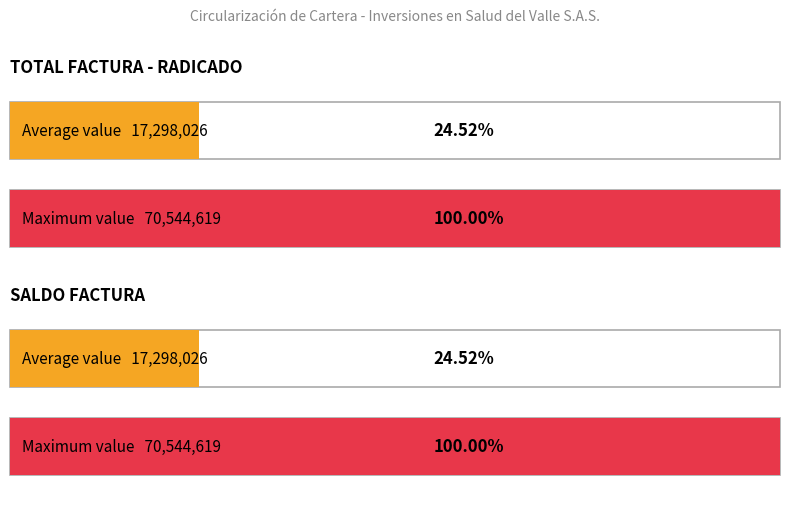

Rank the series by their maximum value, from highest to lowest.

TOTAL FACTURA - RADICADO, SALDO FACTURA